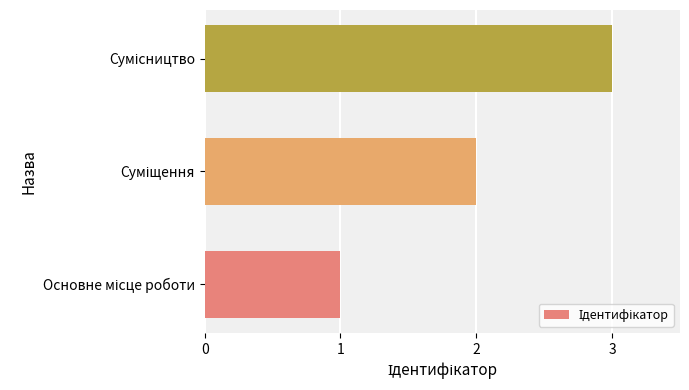

What is the sum of all values?

6